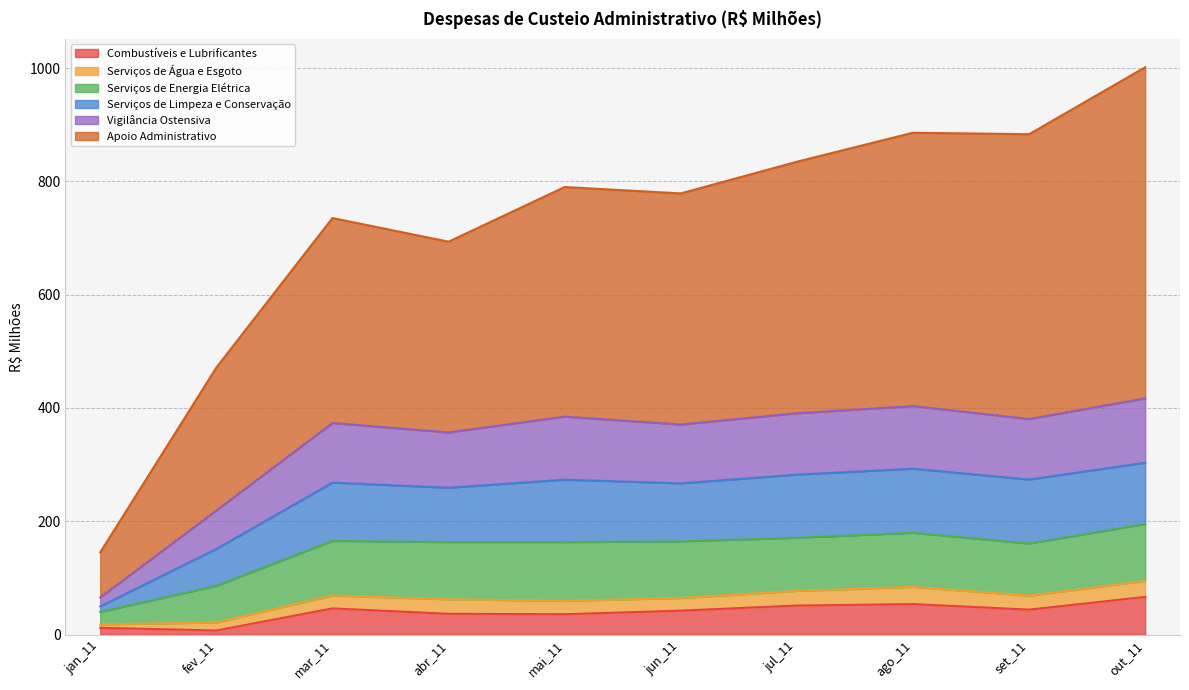

True or false: Combustíveis e Lubrificantes and Serviços de Limpeza e Conservação cross at least once.

False